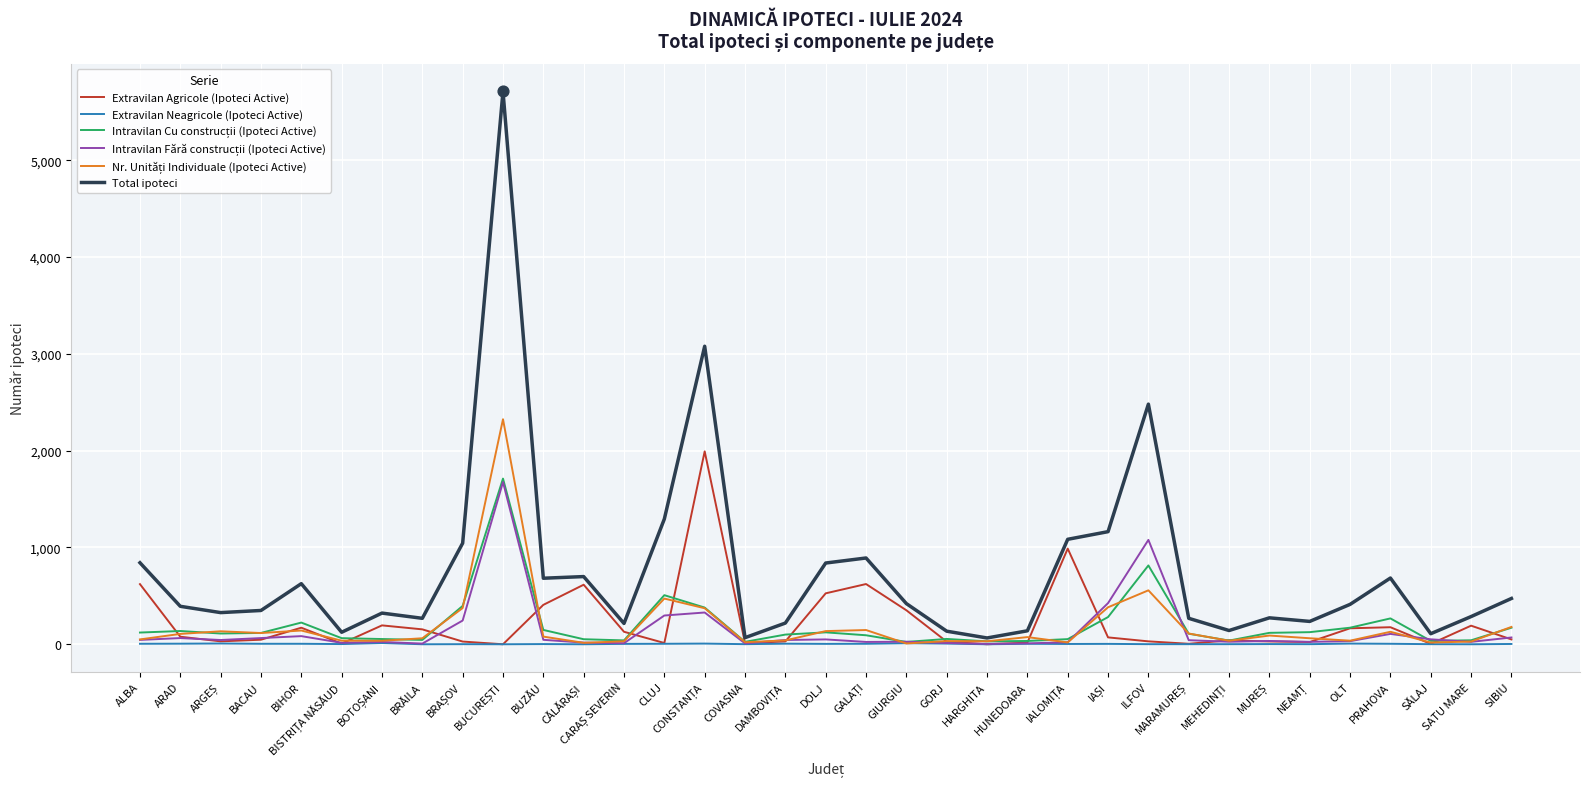

What is the greatest value displayed?

5710